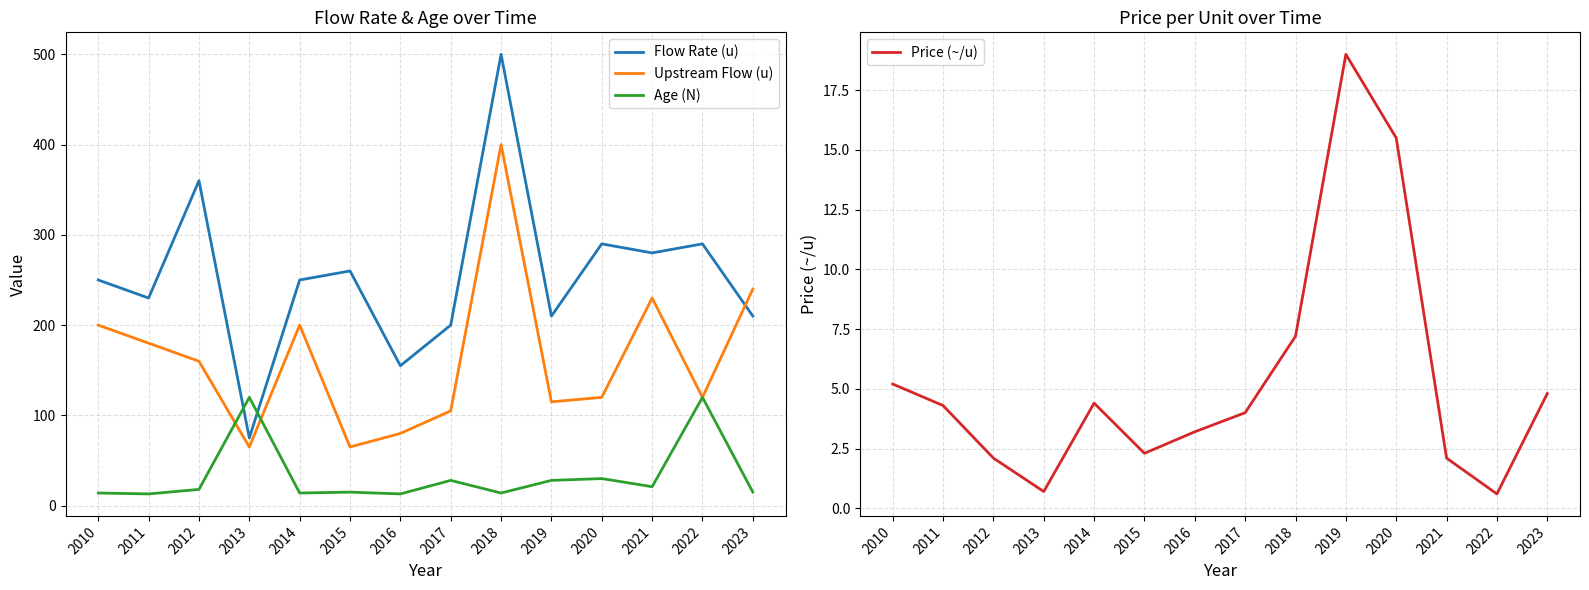

In Age (N), how many points are higher than both neighbors (excluding endpoints)?

5